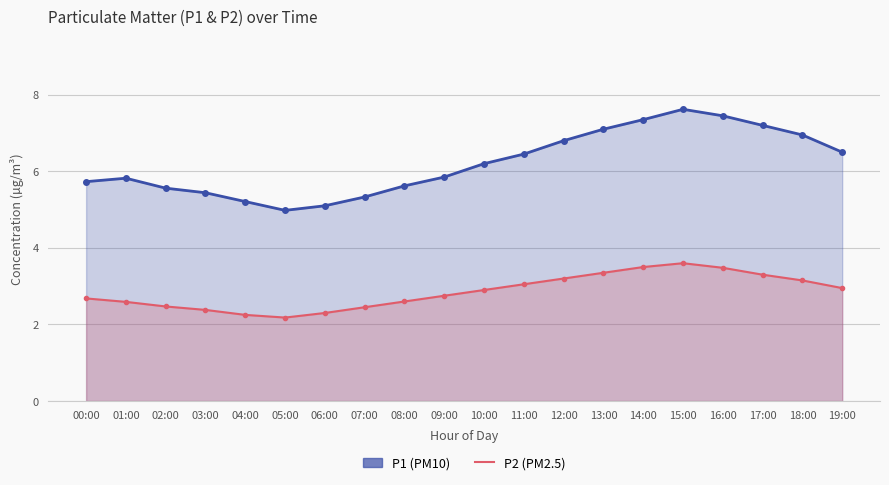

How many lines are shown in the chart?

2